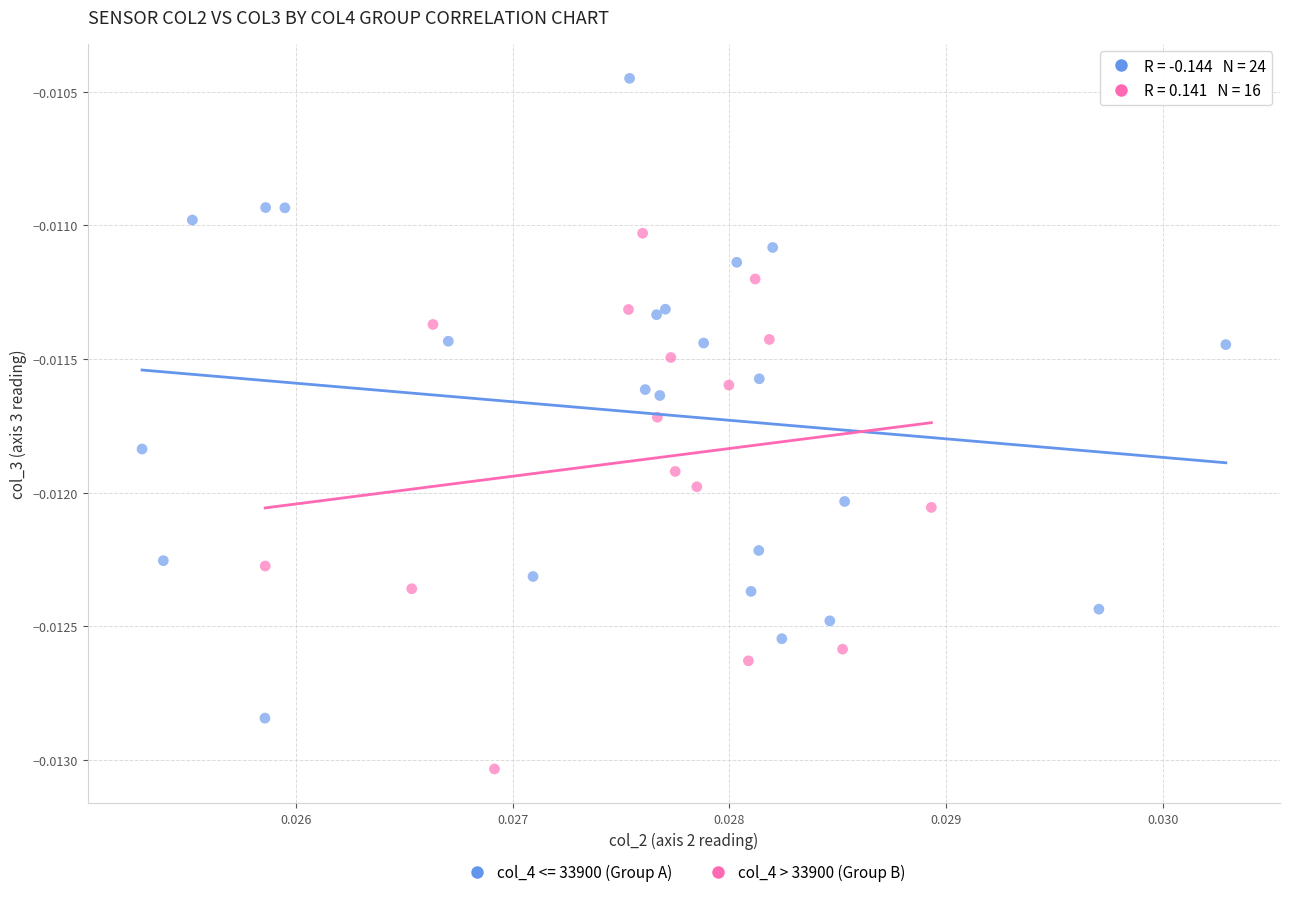

Which series contains the highest Y value?

col_4 <= 33900 (Group A)